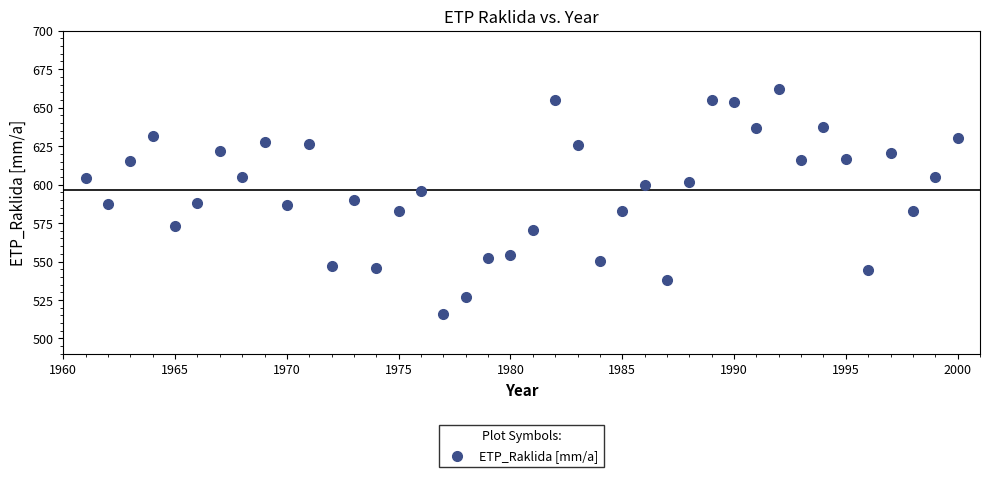

What is the range of Y values (max minus min)?

146.2